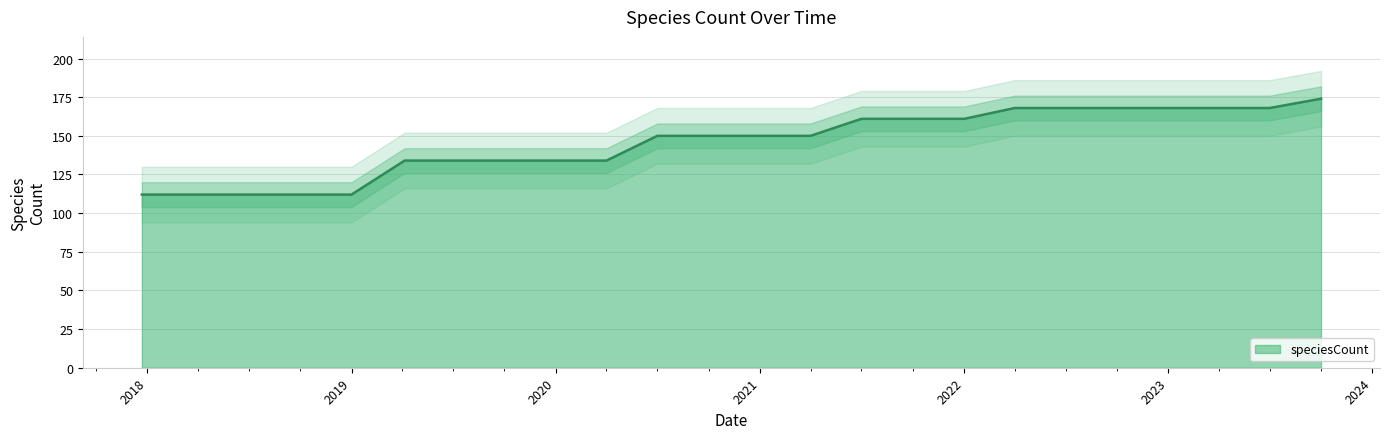

The chart shows a value of 151 at 2017-12-22. True or false?

False